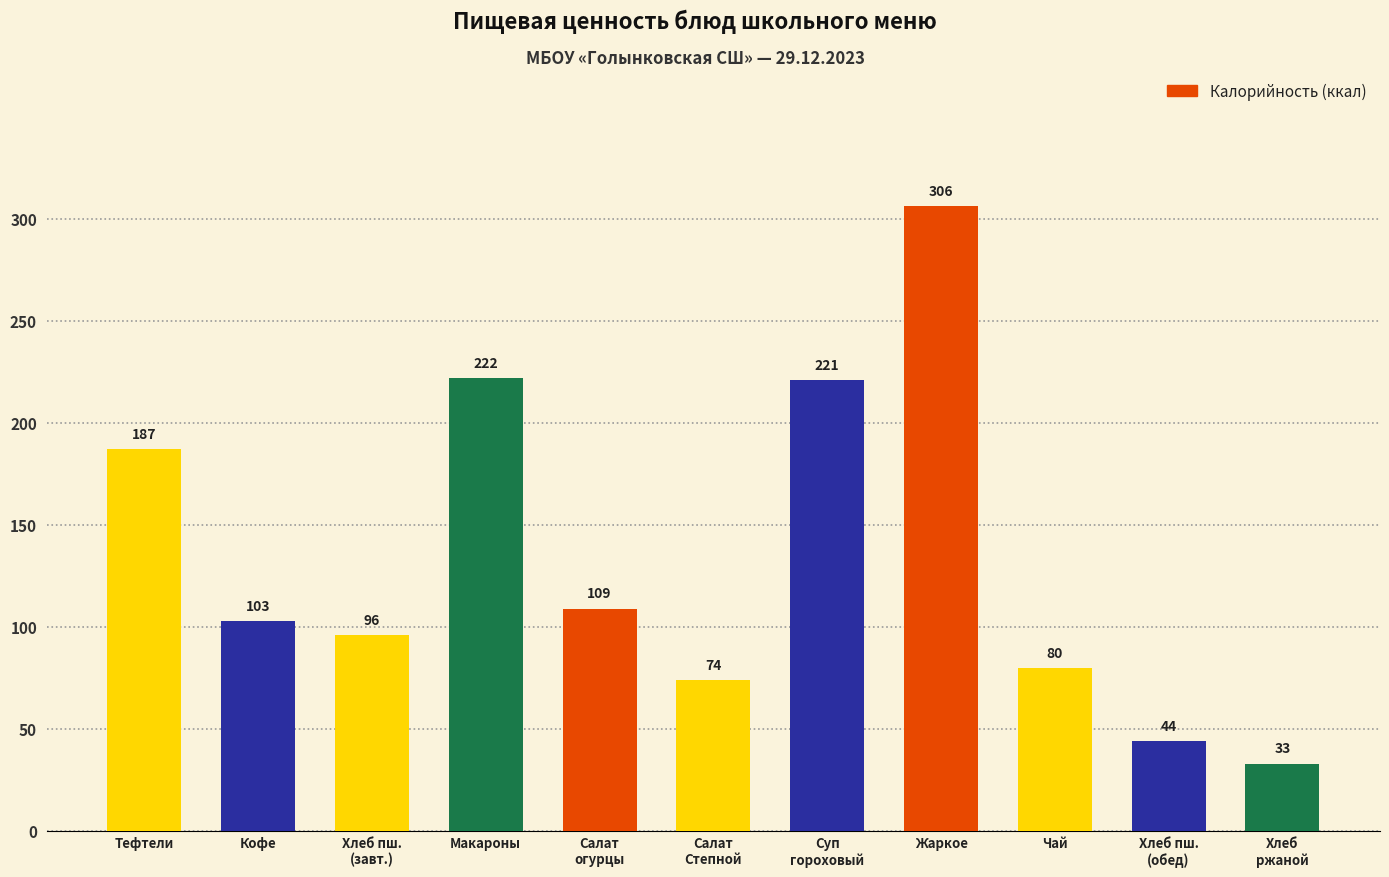

Rank the categories by value from lowest to highest.

Хлеб
ржаной, Хлеб пш.
(обед), Салат
Степной, Чай, Хлеб пш.
(завт.), Кофе, Салат
огурцы, Тефтели, Суп
гороховый, Макароны, Жаркое